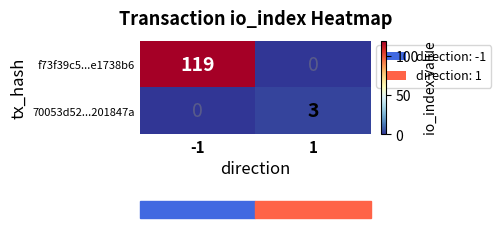

List the series in order of their overall mean, lowest first.

70053d52...201847a, f73f39c5...e1738b6